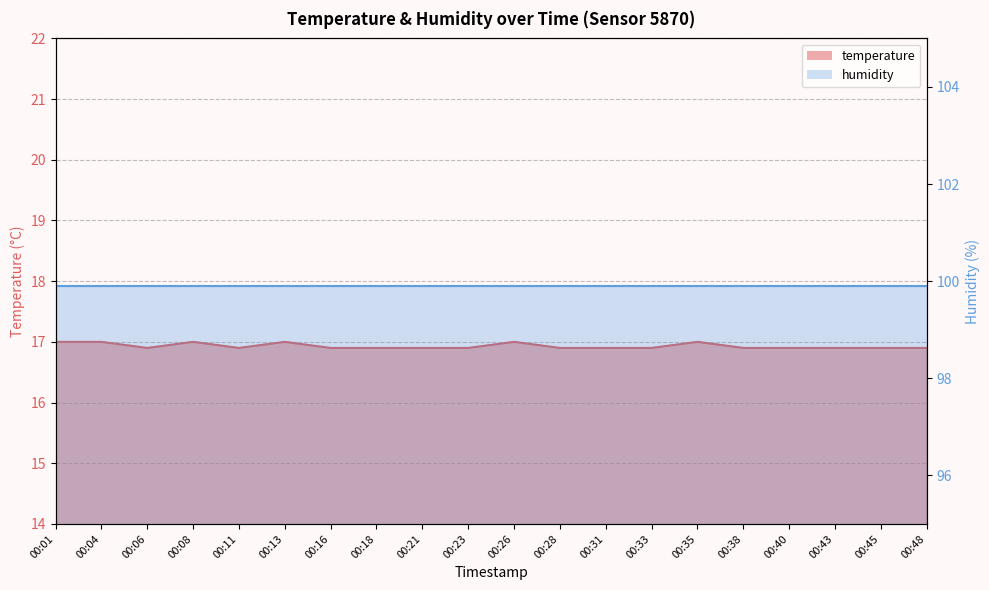

Which category has the lowest value across all series?

00:06